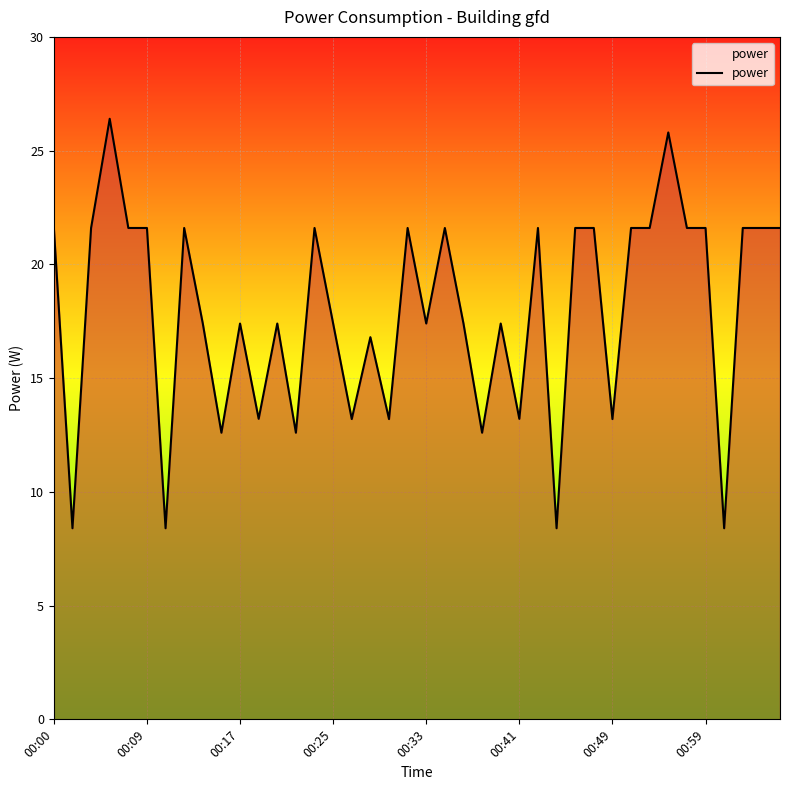

What is the difference between the maximum and minimum values?

18.0